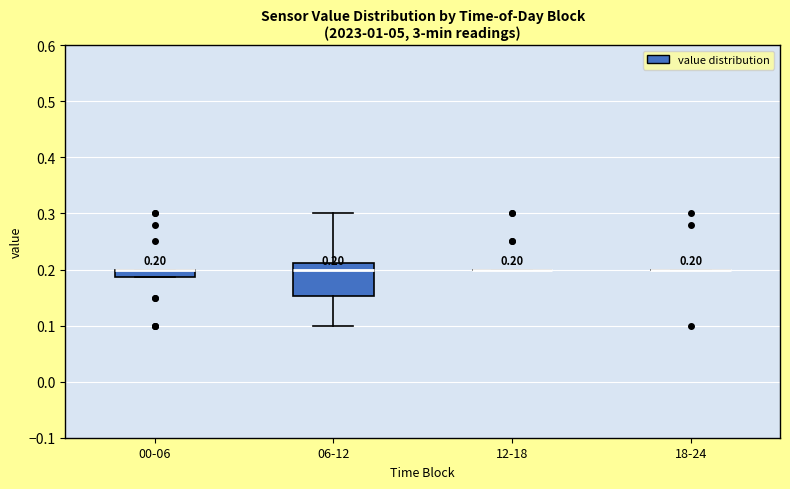

Which box is the tallest, from its lower edge to its upper edge?

06-12